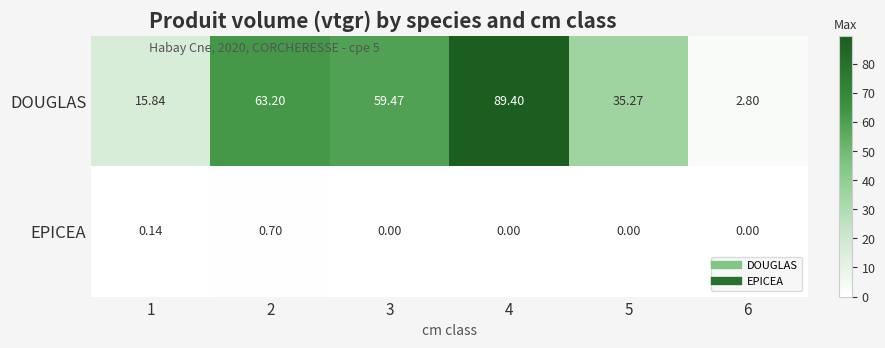

How many data points does each series have?

6